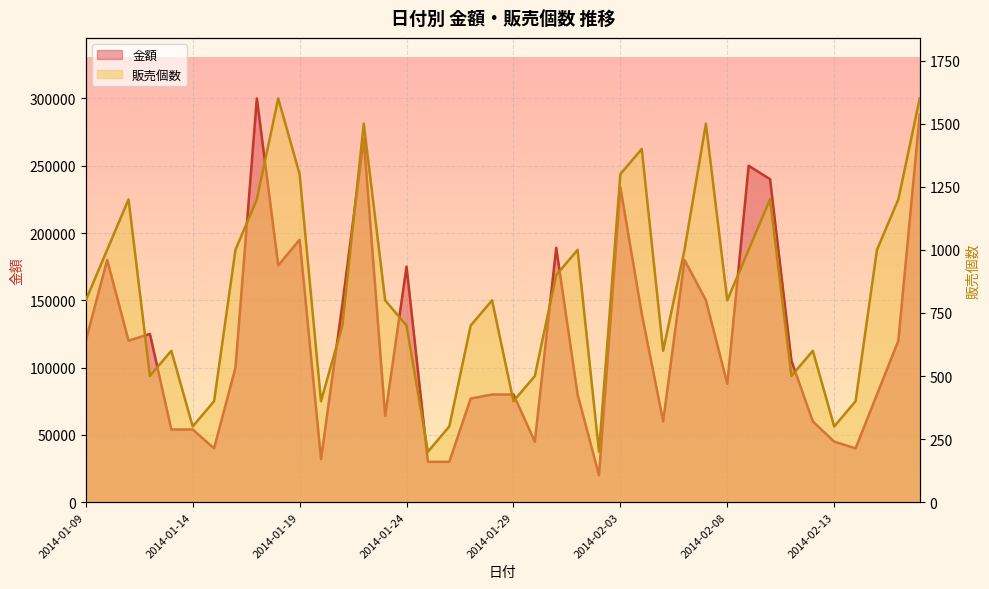

What is the highest value of the 販売個数 series?

1600